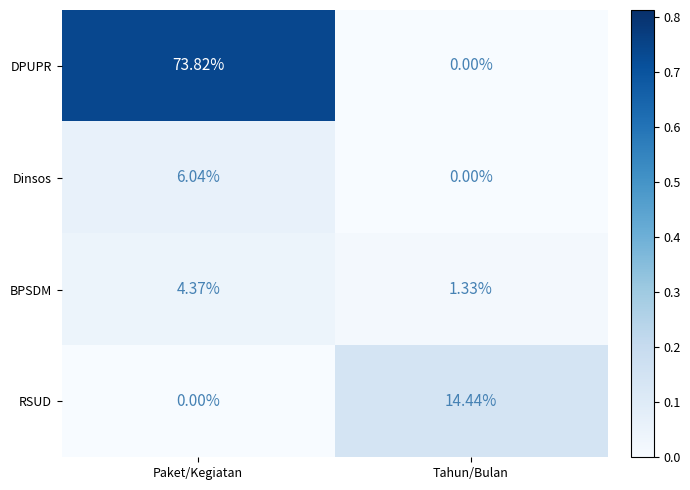

How many positive values does the Dinsos series have?

1